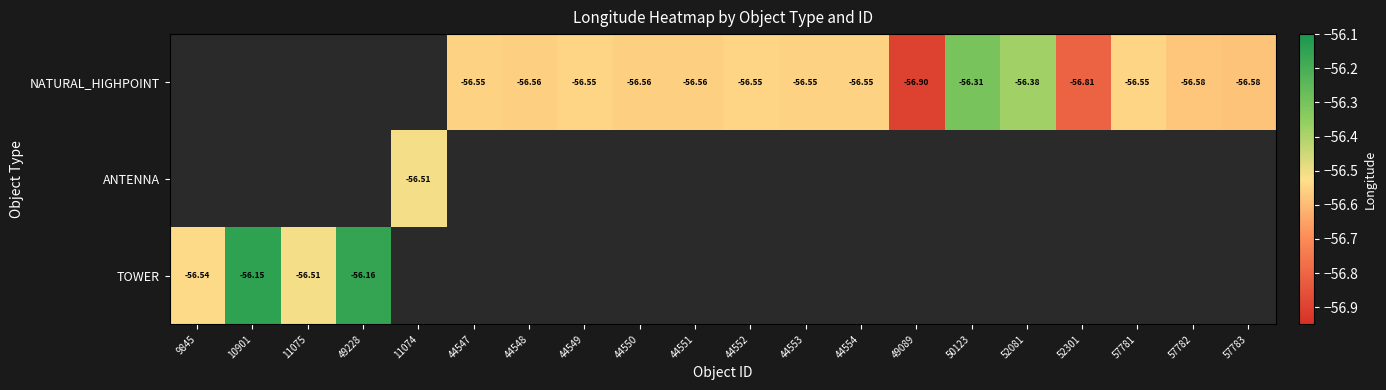

Count the number of categories in the chart.

20